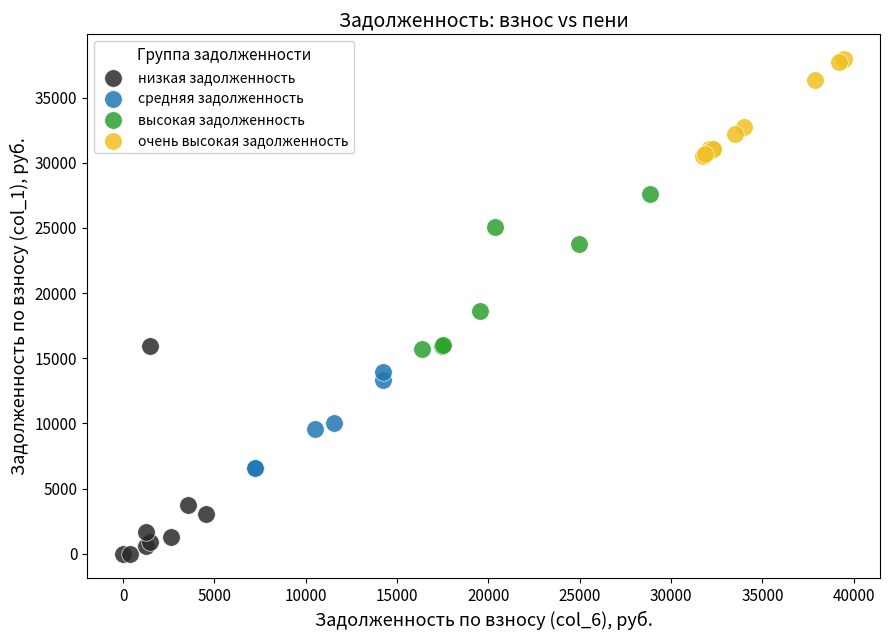

Which series reaches the minimum Y coordinate?

низкая задолженность